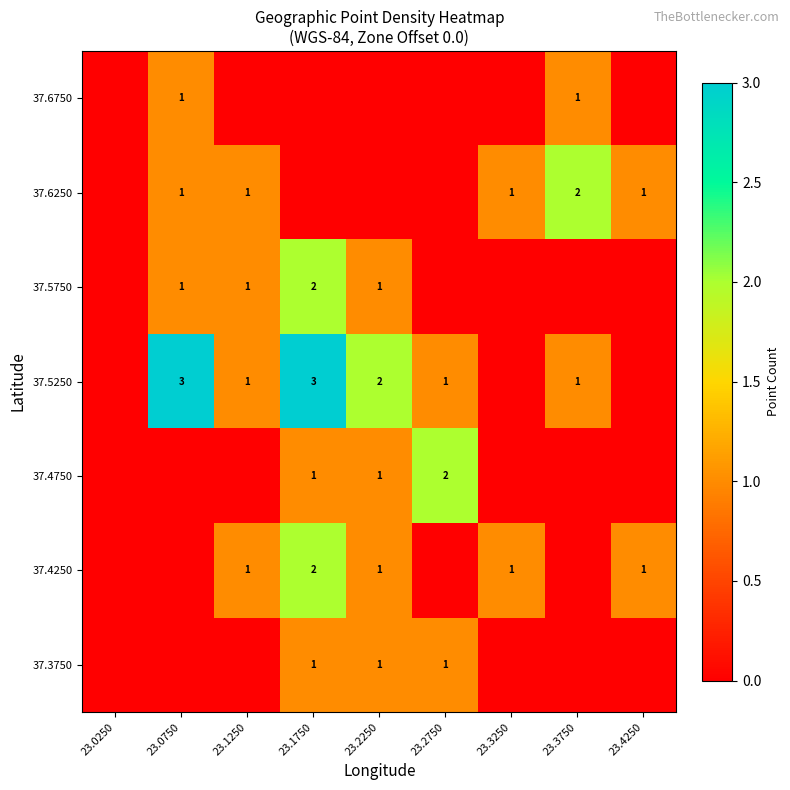

What is the maximum value shown in the chart?

3